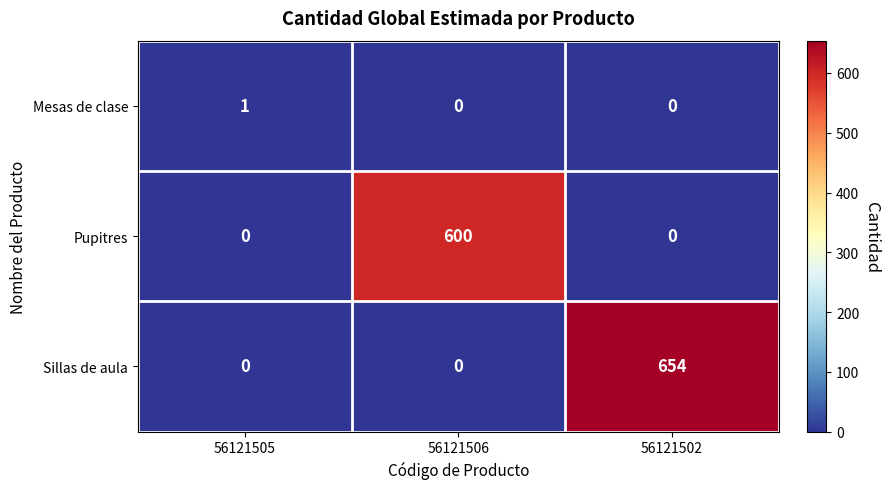

What is the sum of the Sillas de aula values at 56121502 and 56121505?

654